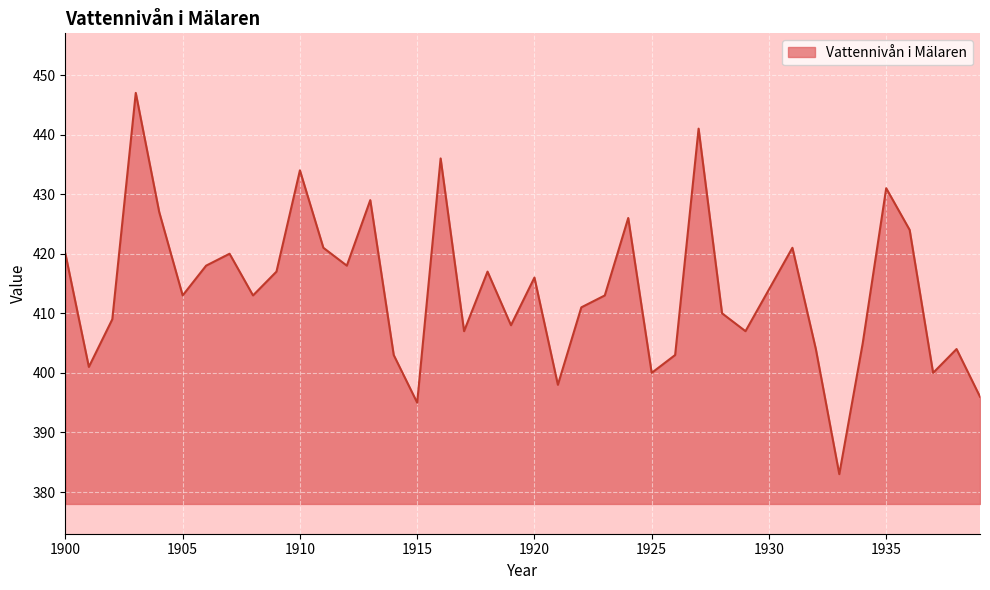

What is the difference between the maximum and minimum values?

64